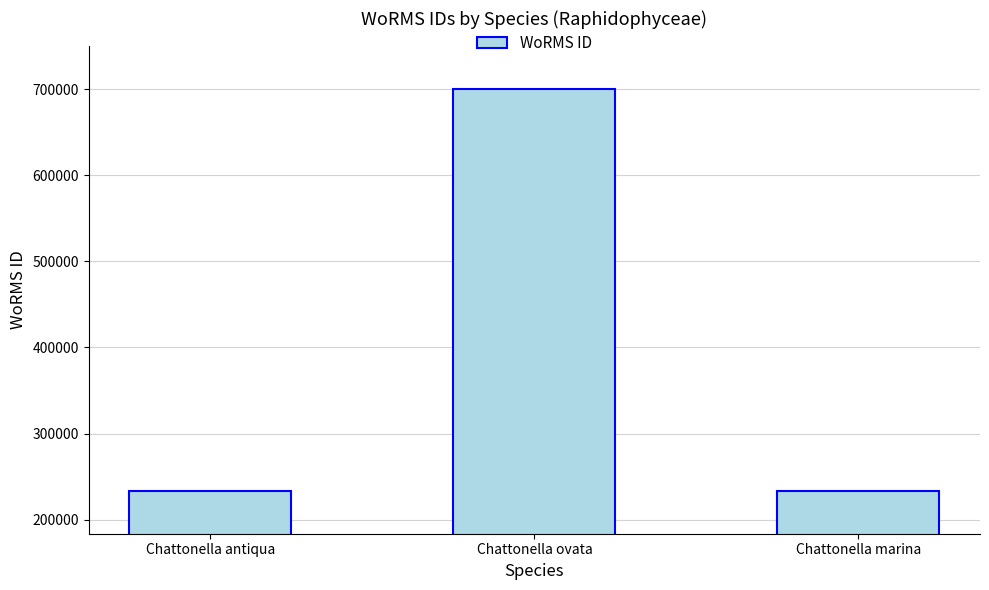

What is the maximum value shown in the chart?

700515